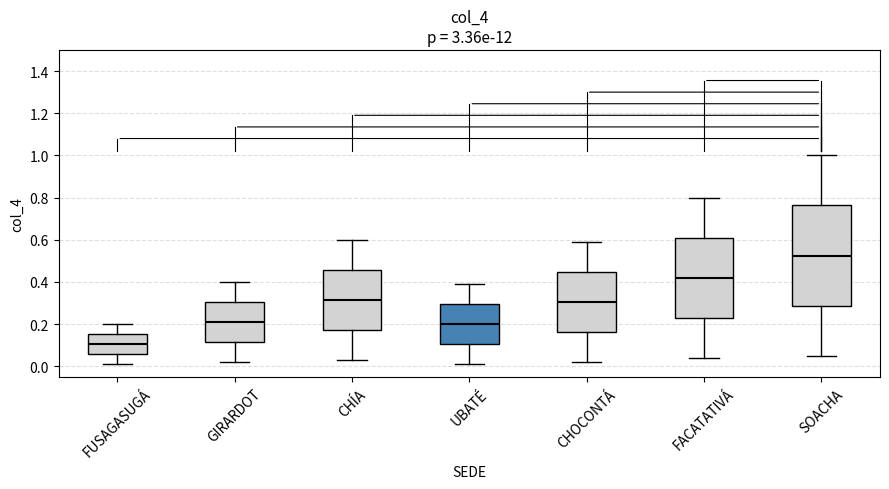

Comparing the boxes themselves (not the whiskers), which one is the tallest?

SOACHA